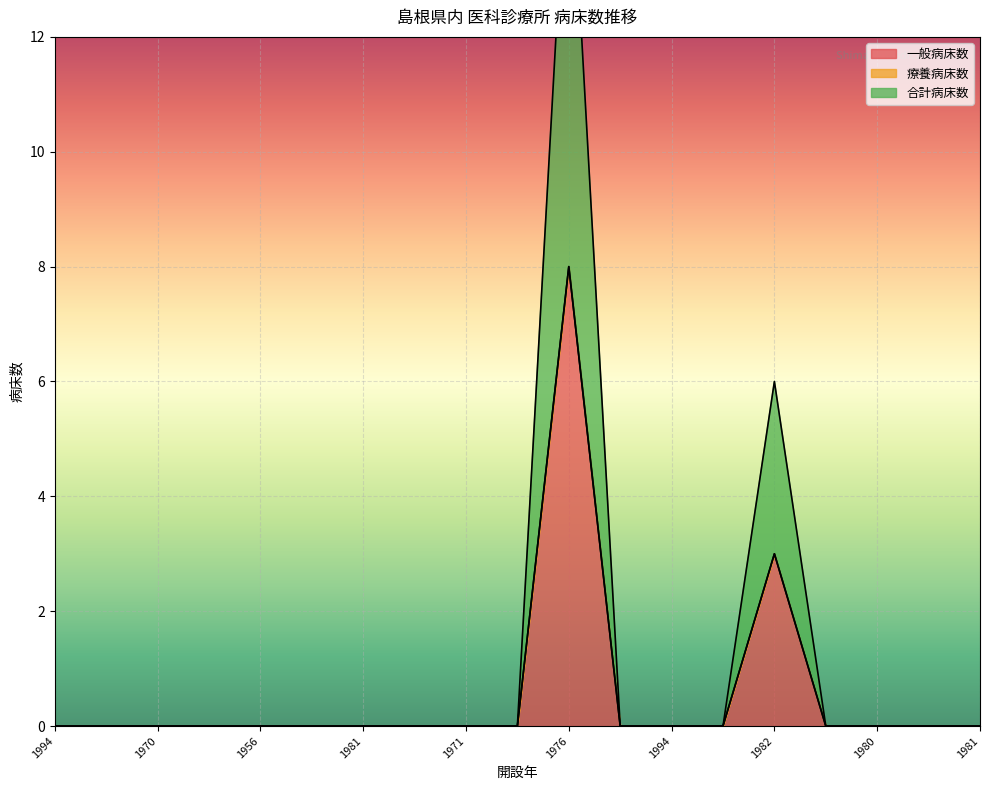

What is the average value of the 合計病床数 series?

1